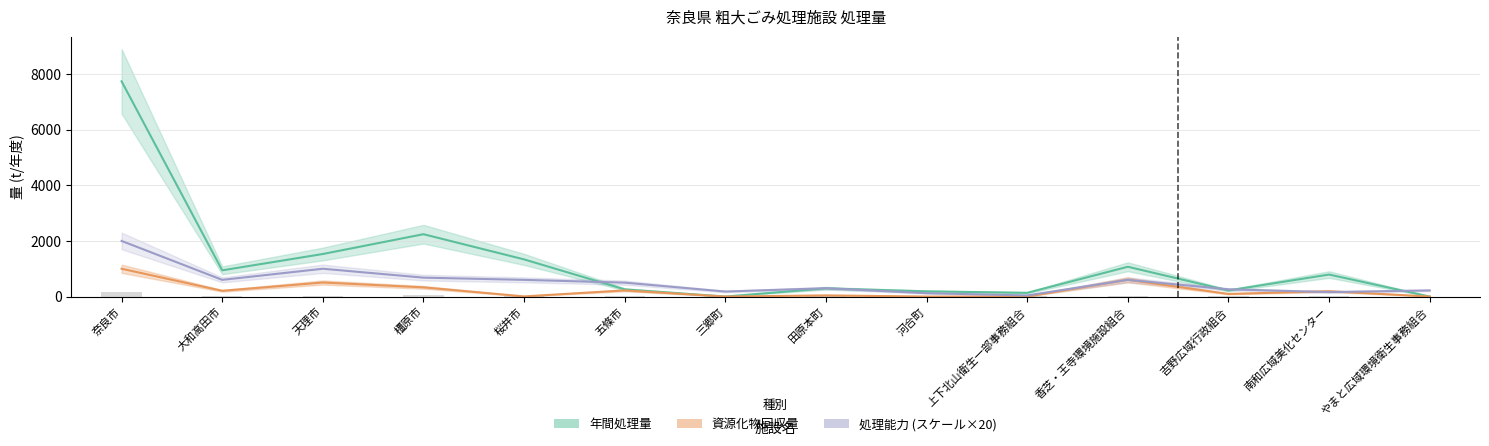

Are the bars horizontal?

No